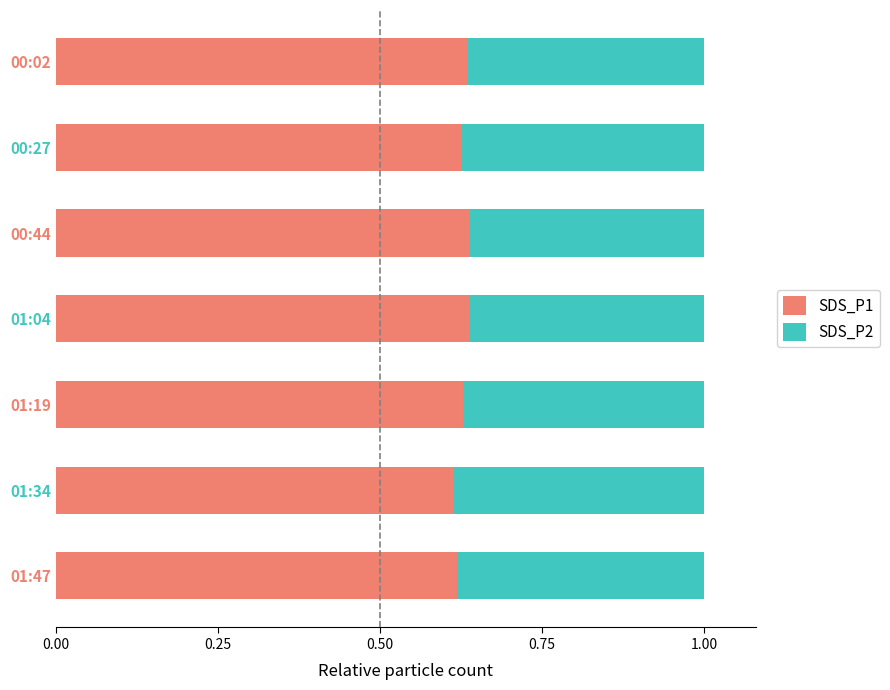

Is it true that SDS_P1 equals 0.9 at 00:27?

False